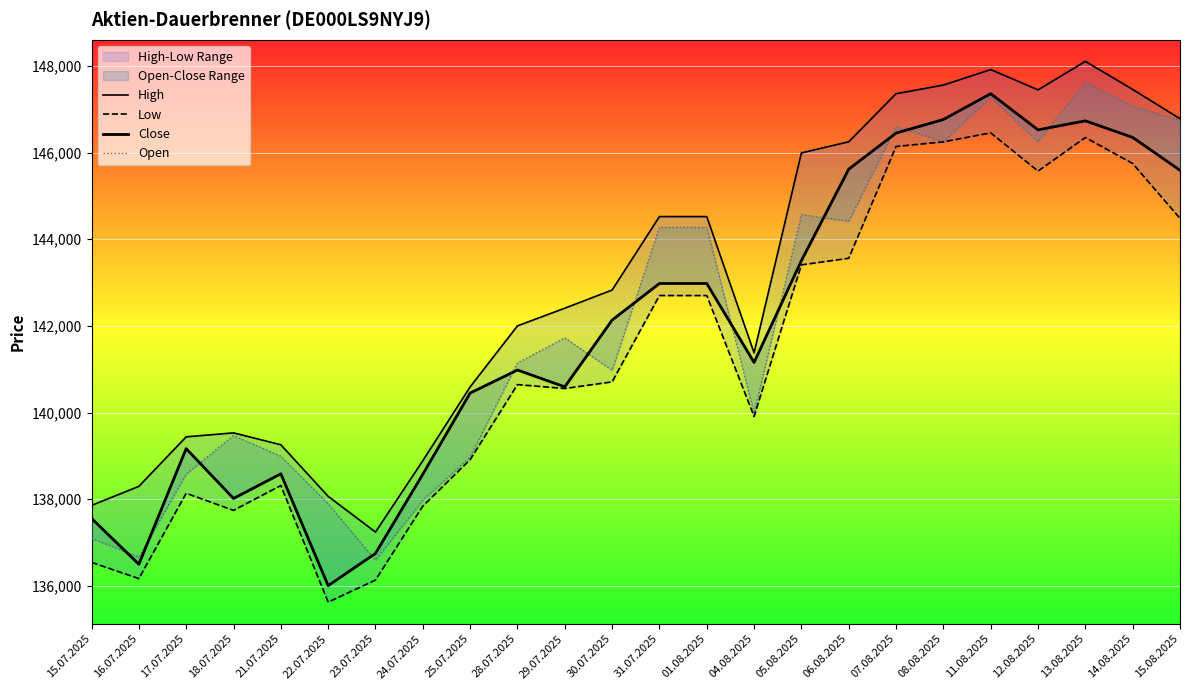

What is the difference between the maximum and minimum values in the High series?

10860